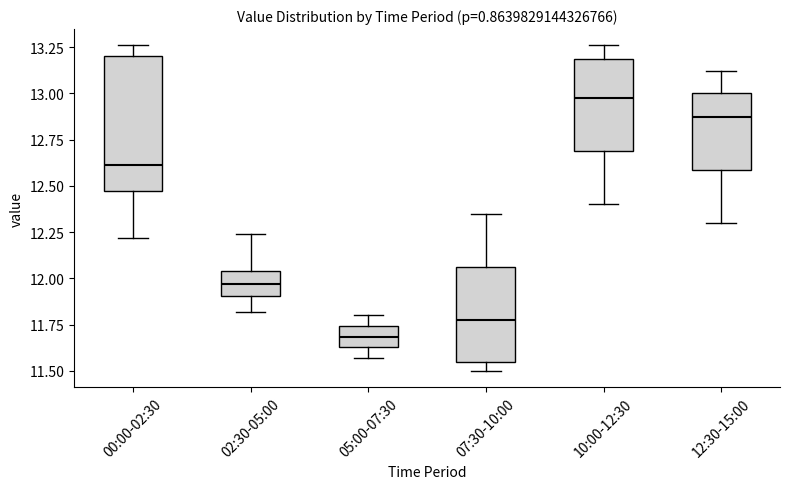

Reading left to right, read every box against the y-axis: the position of its median line, the range the box covers, and the ends of its whiskers. The values are not printed on the chart, so give them approximately, as read against the axis.

00:00-02:30: median 12.60, box 12.50 to 13.20, whiskers 12.20 to 13.25
02:30-05:00: median 11.95, box 11.90 to 12.05, whiskers 11.80 to 12.25
05:00-07:30: median 11.70, box 11.65 to 11.75, whiskers 11.55 to 11.80
07:30-10:00: median 11.80, box 11.55 to 12.05, whiskers 11.50 to 12.35
10:00-12:30: median 13.00, box 12.70 to 13.20, whiskers 12.40 to 13.25
12:30-15:00: median 12.90, box 12.60 to 13.00, whiskers 12.30 to 13.10